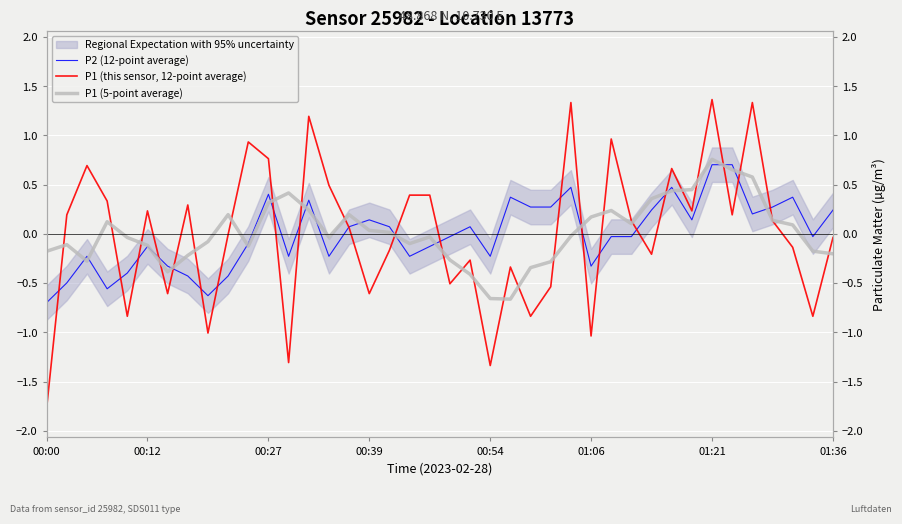

What is the difference between the maximum and second lowest values in the P1 (5-point average) series?

1.4